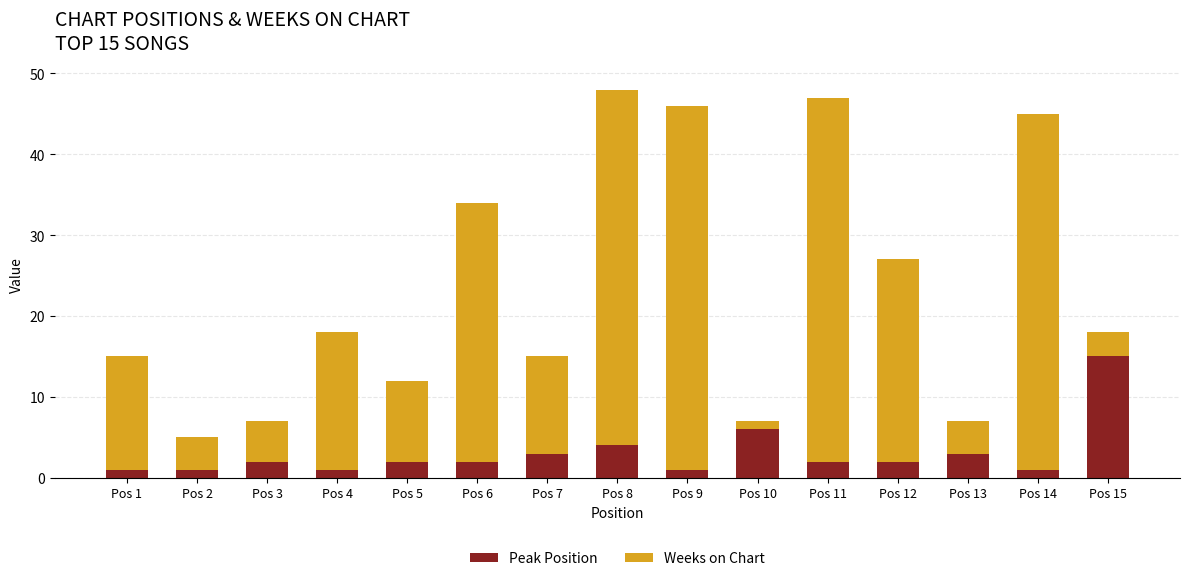

What is the highest value of the Peak Position series?

15